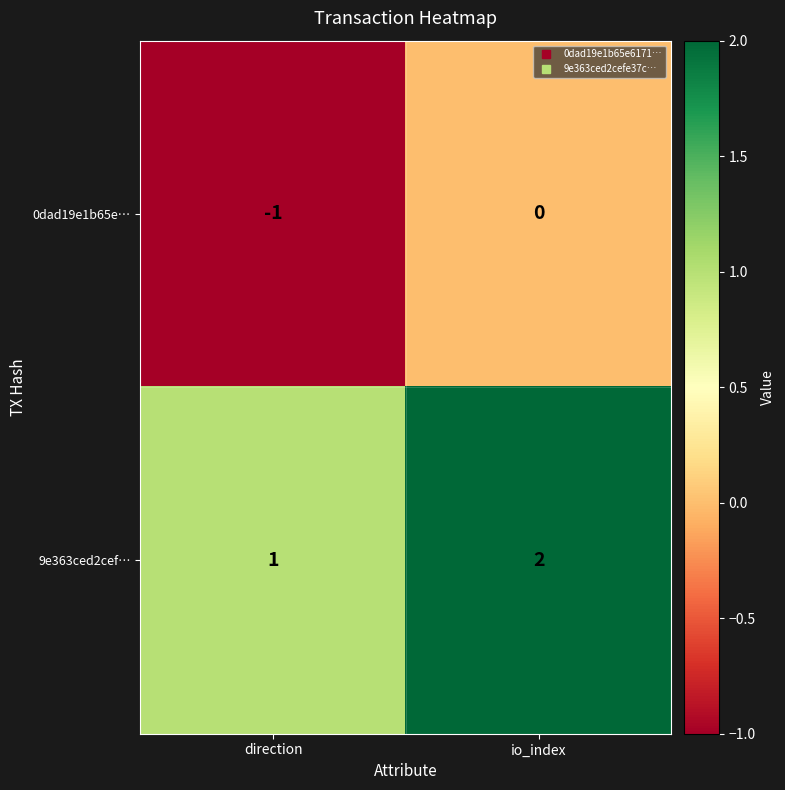

True or false: 0dad19e1b65e… has a value of -1 at direction.

True